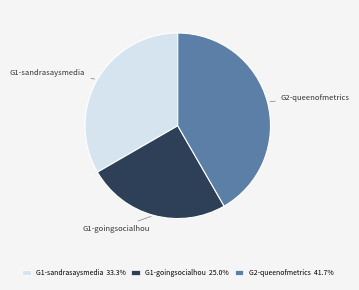

Does any single category account for the majority?

No